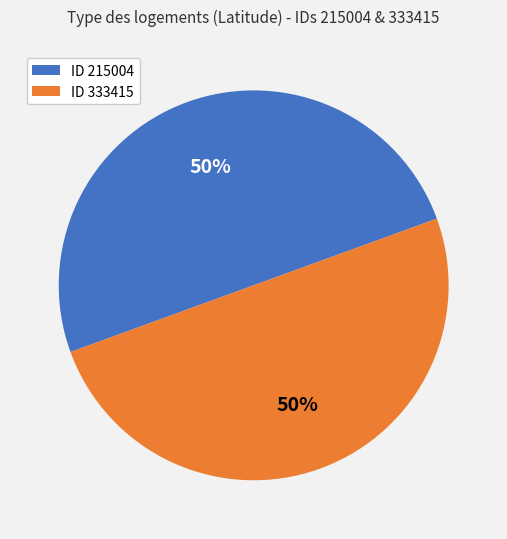

Do ID 215004 and ID 333415 together represent more than half of the pie?

Yes